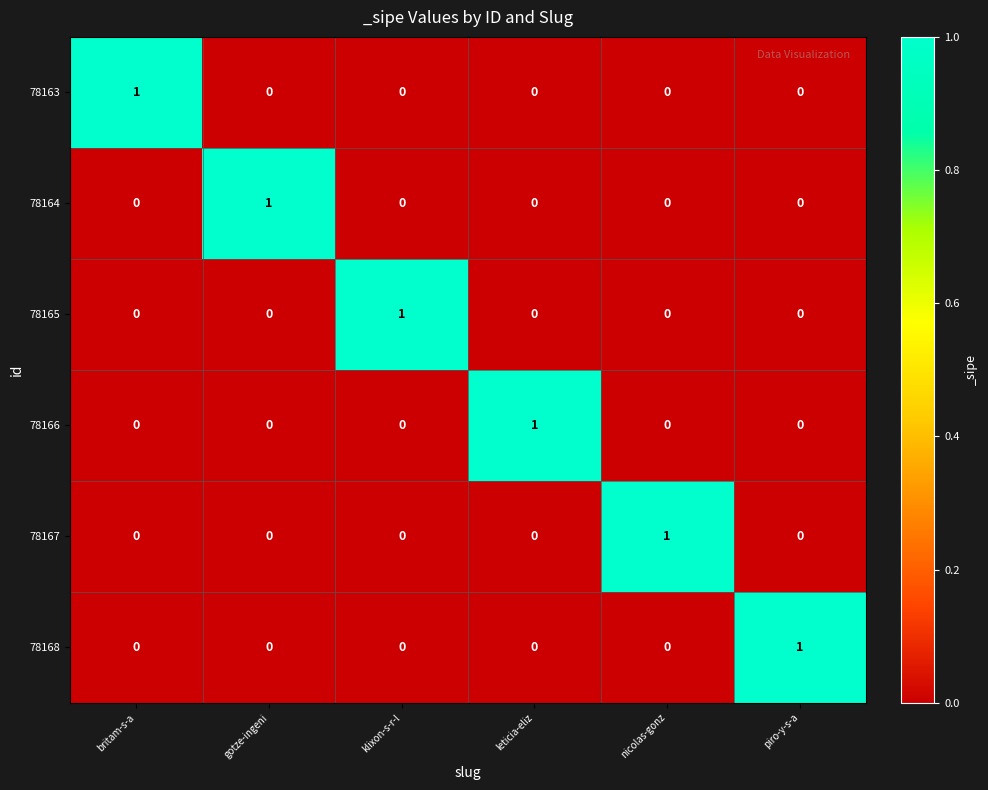

How many 78165 values are between 0 and 1?

6